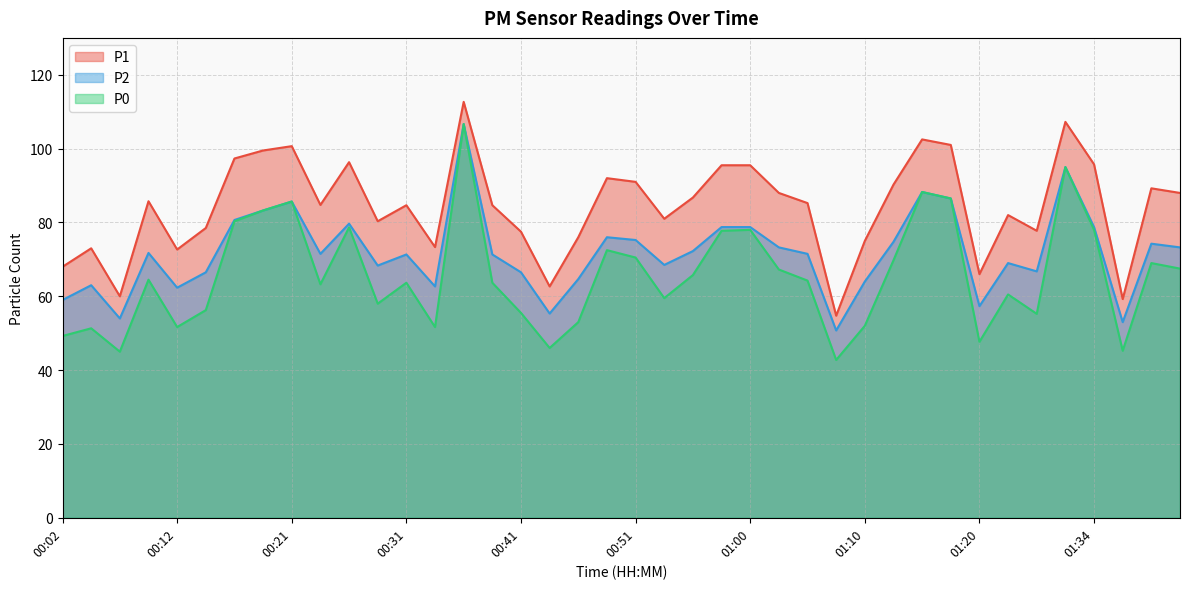

How many data points in P0 are less than 64?

20